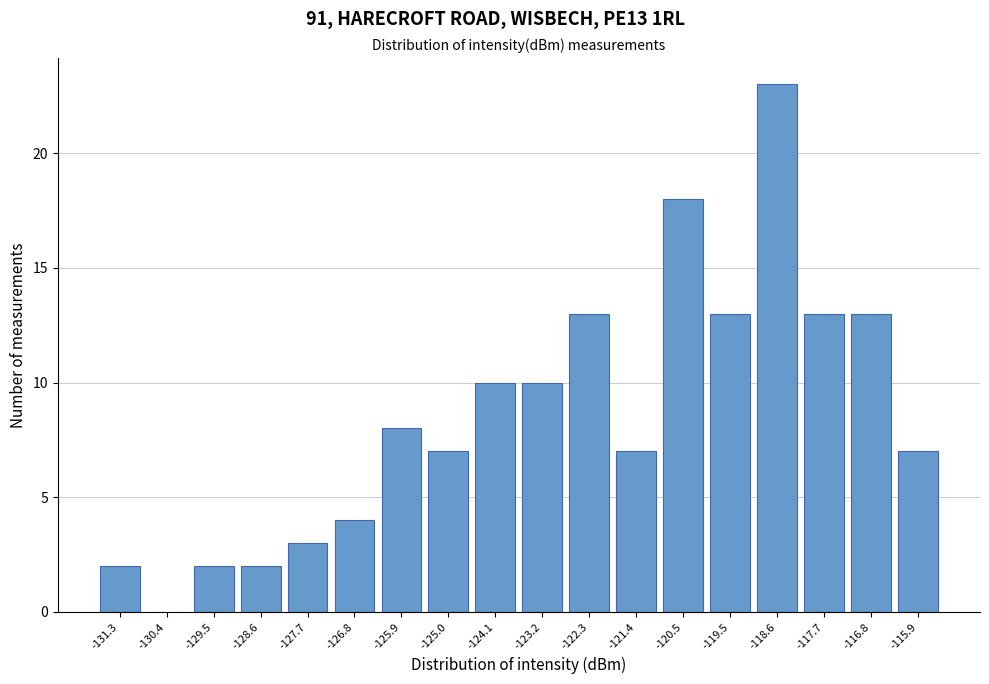

Reading left to right, list all the values displayed in this chart.

-131.3=2	-130.4=0	-129.5=2	-128.6=2	-127.7=3	-126.8=4	-125.9=8	-125.0=7	-124.1=10	-123.2=10	-122.3=13	-121.4=7	-120.5=18	-119.5=13	-118.6=23	-117.7=13	-116.8=13	-115.9=7